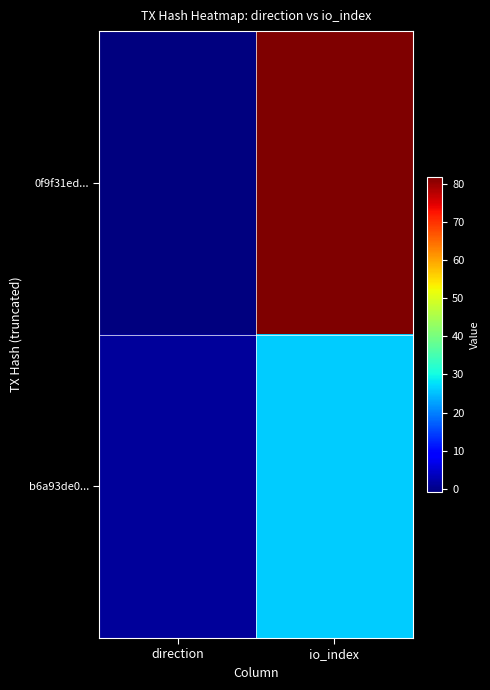

Which series has the widest spread of values?

0f9f31ed...